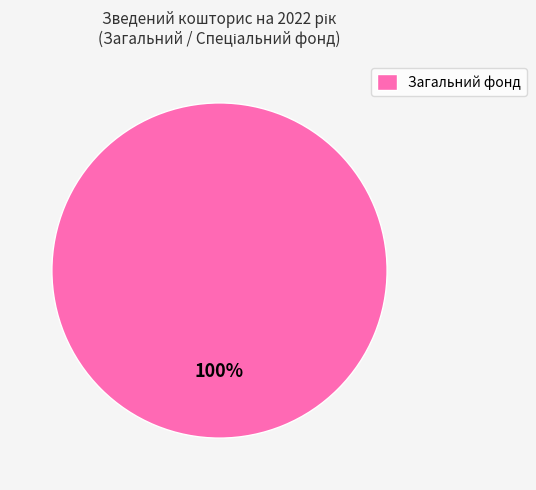

What percentage is the Загальний фонд slice, to the nearest percent?

100%